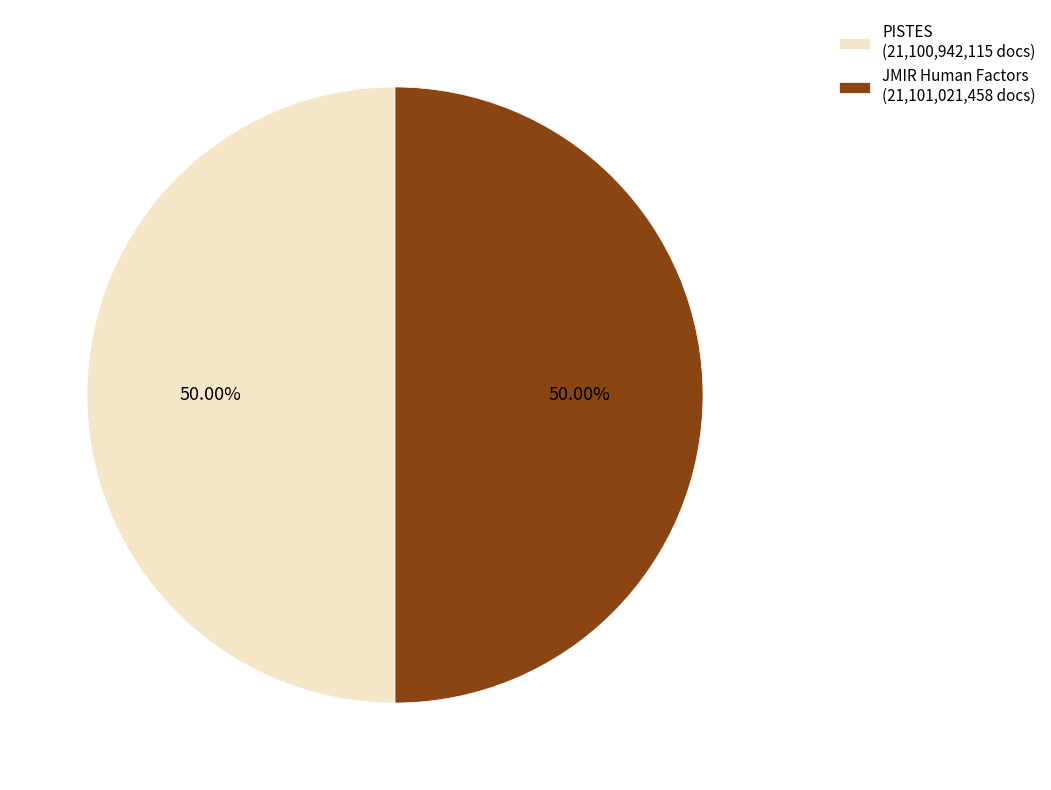

Is it true that PISTES is 50% of the pie?

True